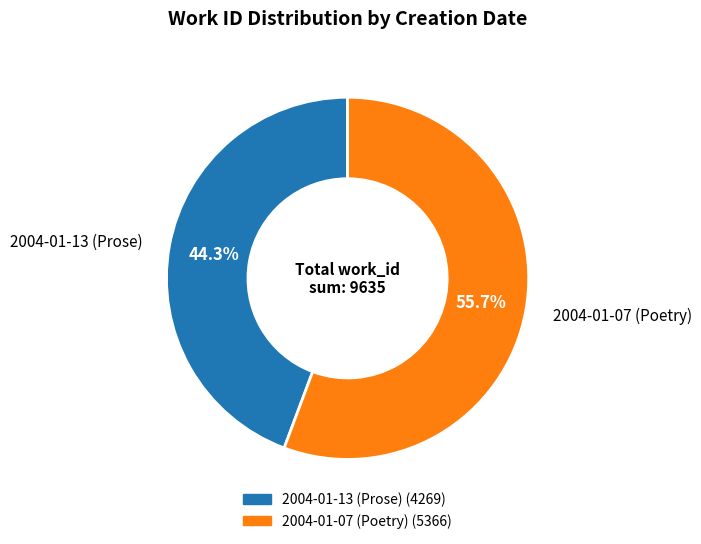

What is the ratio of the value at 2004-01-07 (Poetry) to the value at 2004-01-13 (Prose)?

1.3